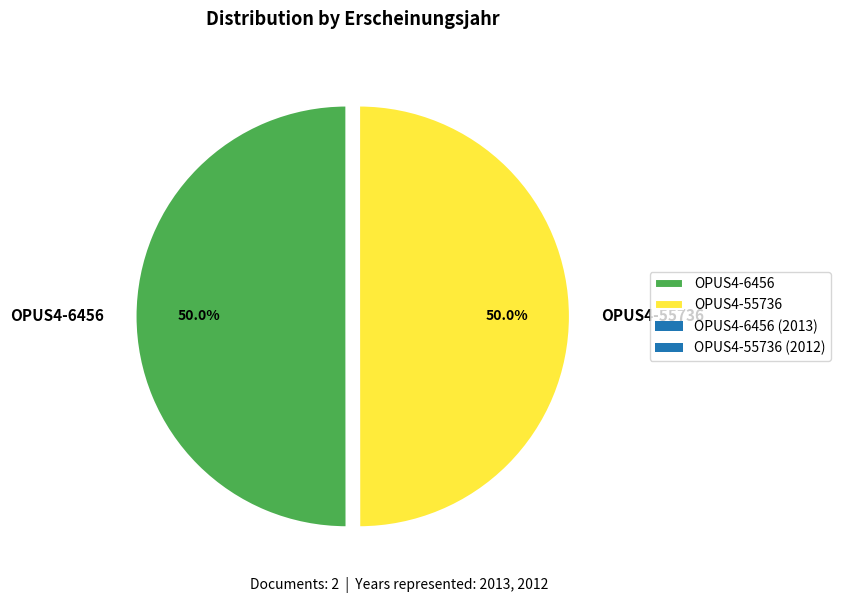

Approximately how many times larger is the value at OPUS4-55736 compared to OPUS4-6456?

1.0